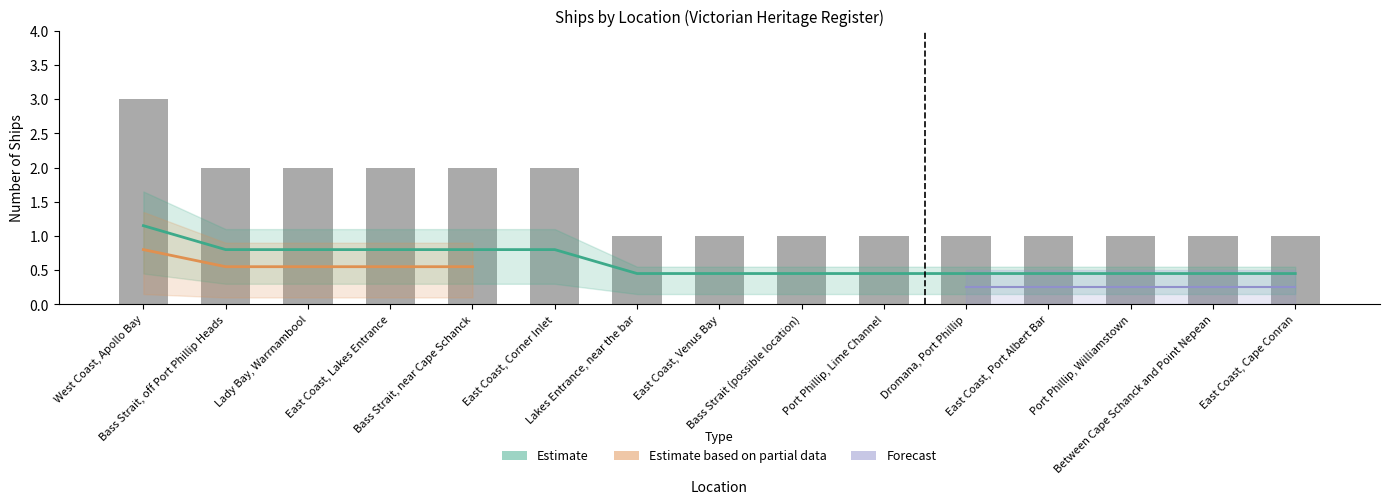

Approximately how many times larger is the value at Lady Bay, Warrnambool compared to East Coast, Venus Bay?

2.0